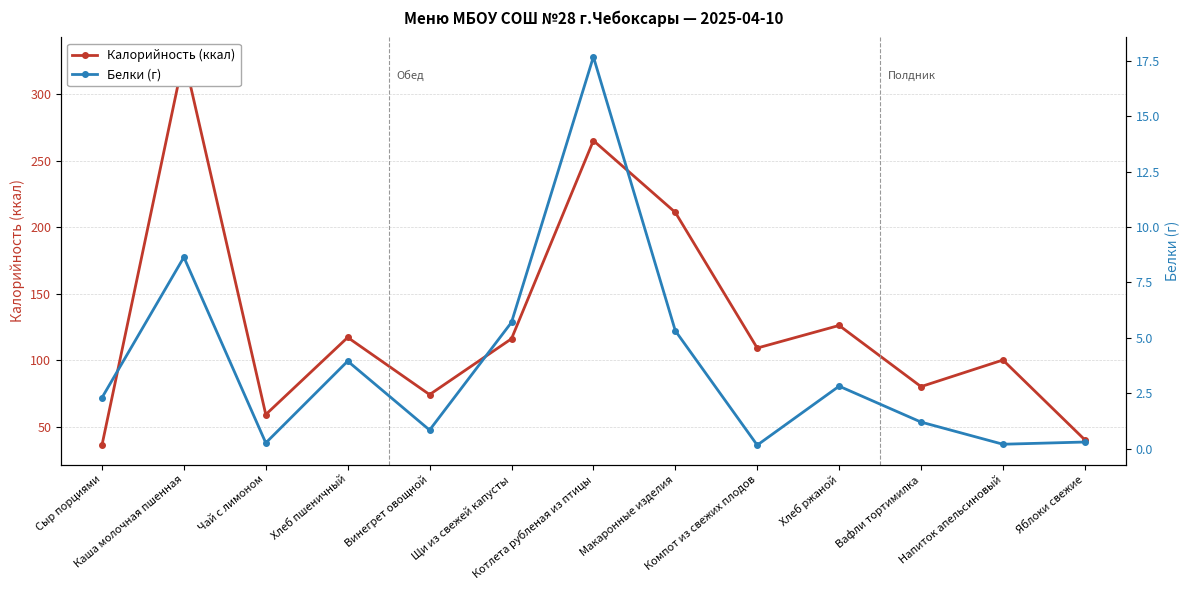

Where is the first local maximum for Калорийность (ккал)?

Каша молочная пшенная